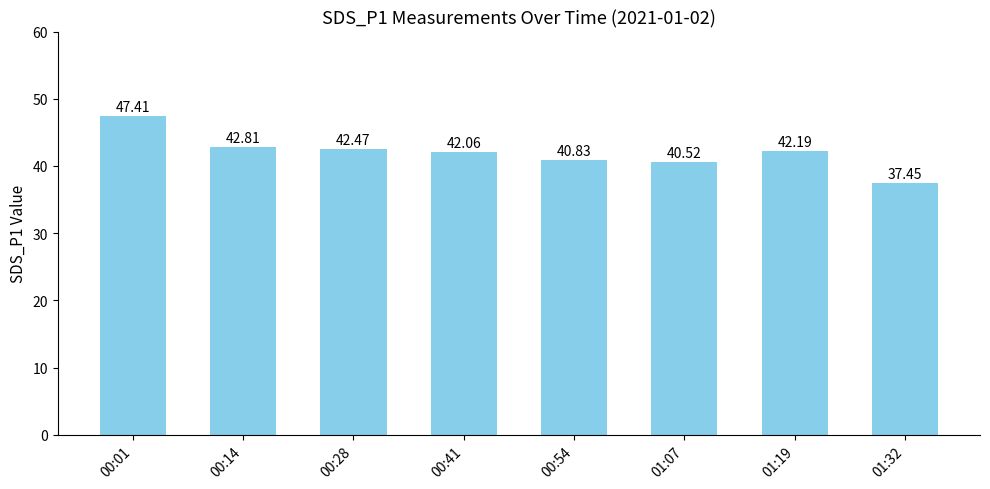

True or false: the data shows 68.5 at 00:28.

False